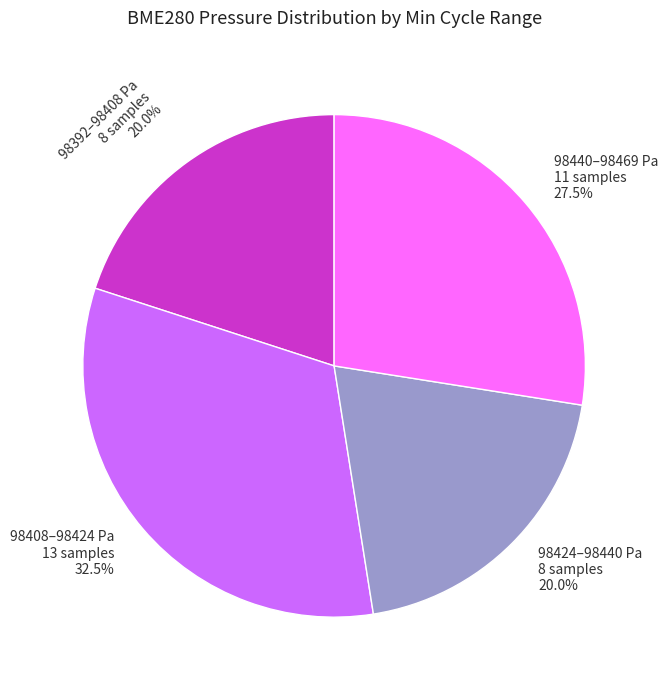

Does 98440–98469 Pa 11 samples 27.5% account for over 50% of the chart?

No